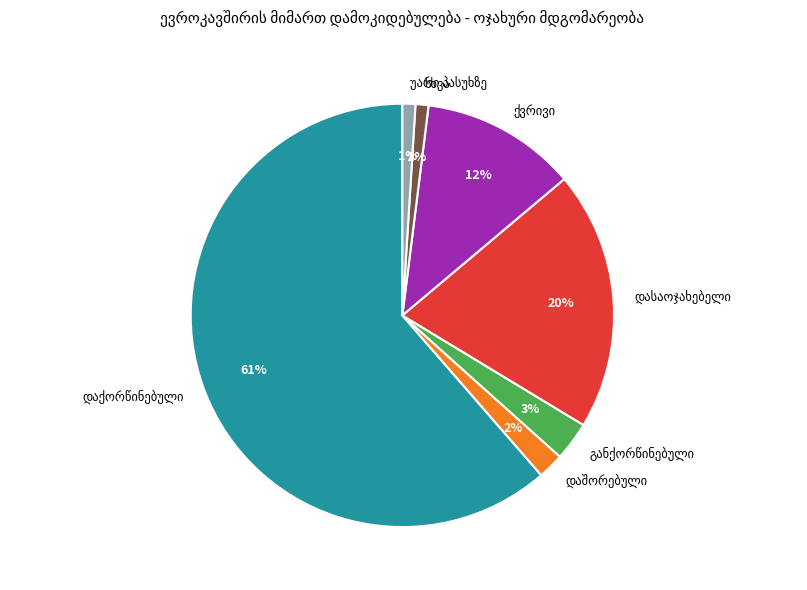

Is there a majority slice in this chart?

Yes